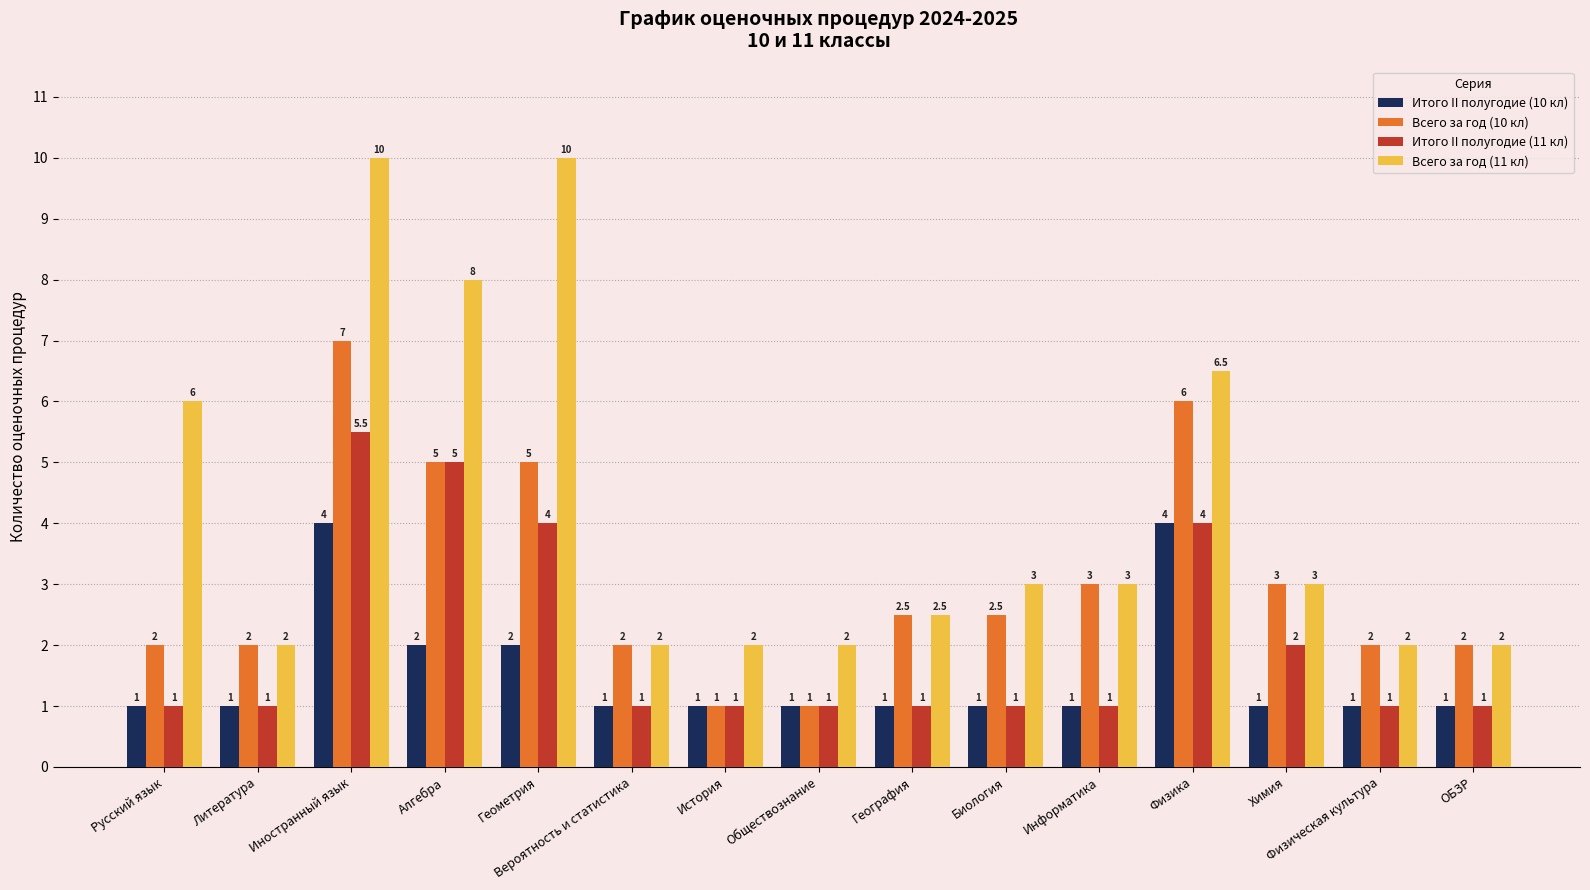

At how many categories does at least one series exceed 7?

3